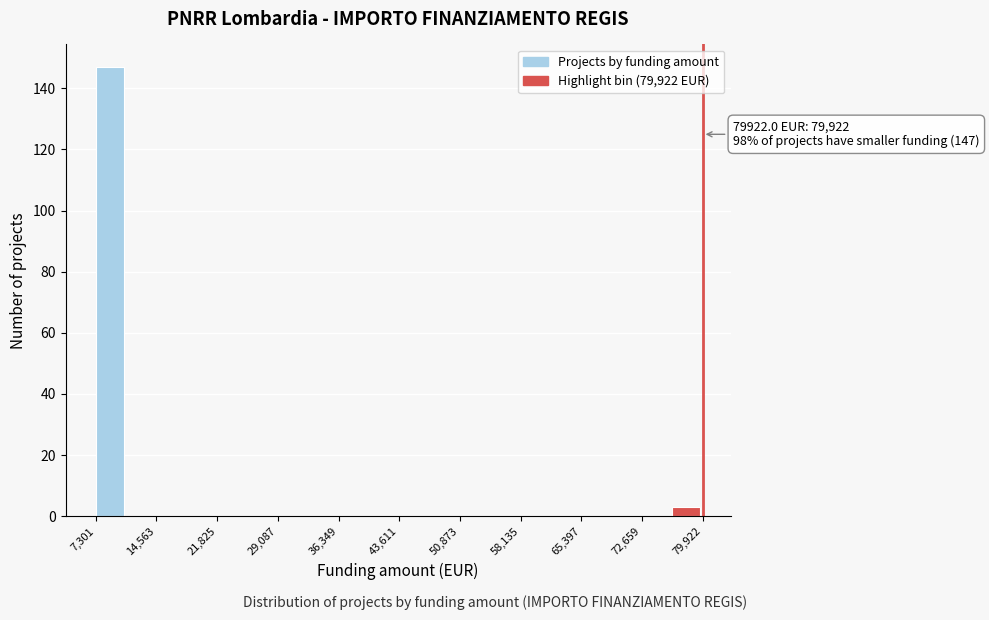

Read against the x-axis, roughly where is the centre of the tallest bar?

9000